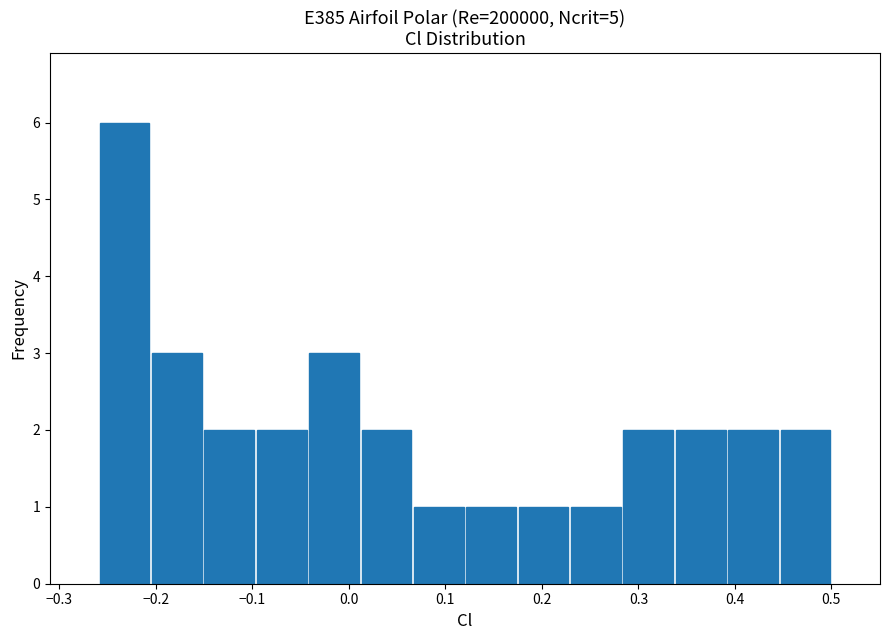

Reading left to right, transcribe this chart: for each bar, give the range it covers on the x-axis and its height. Neither the bar edges nor the heights are printed on the chart, so give them approximately, as read against the axes.

-0.26 to -0.21: 6
-0.21 to -0.15: 3
-0.15 to -0.10: 2
-0.10 to -0.04: 2
-0.04 to 0.01: 3
0.01 to 0.07: 2
0.07 to 0.12: 1
0.12 to 0.17: 1
0.17 to 0.23: 1
0.23 to 0.28: 1
0.28 to 0.34: 2
0.34 to 0.39: 2
0.39 to 0.45: 2
0.45 to 0.50: 2